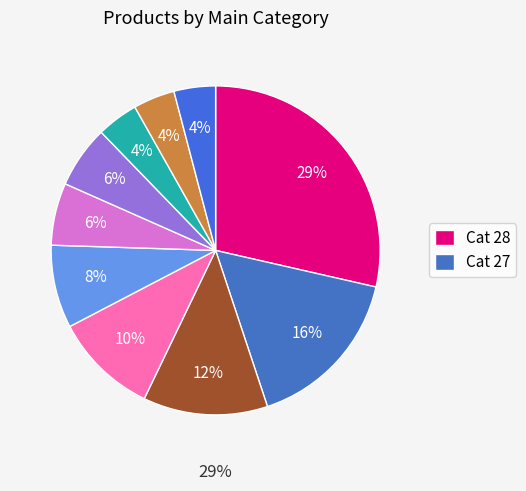

Does 28 represent more than half of the total?

No